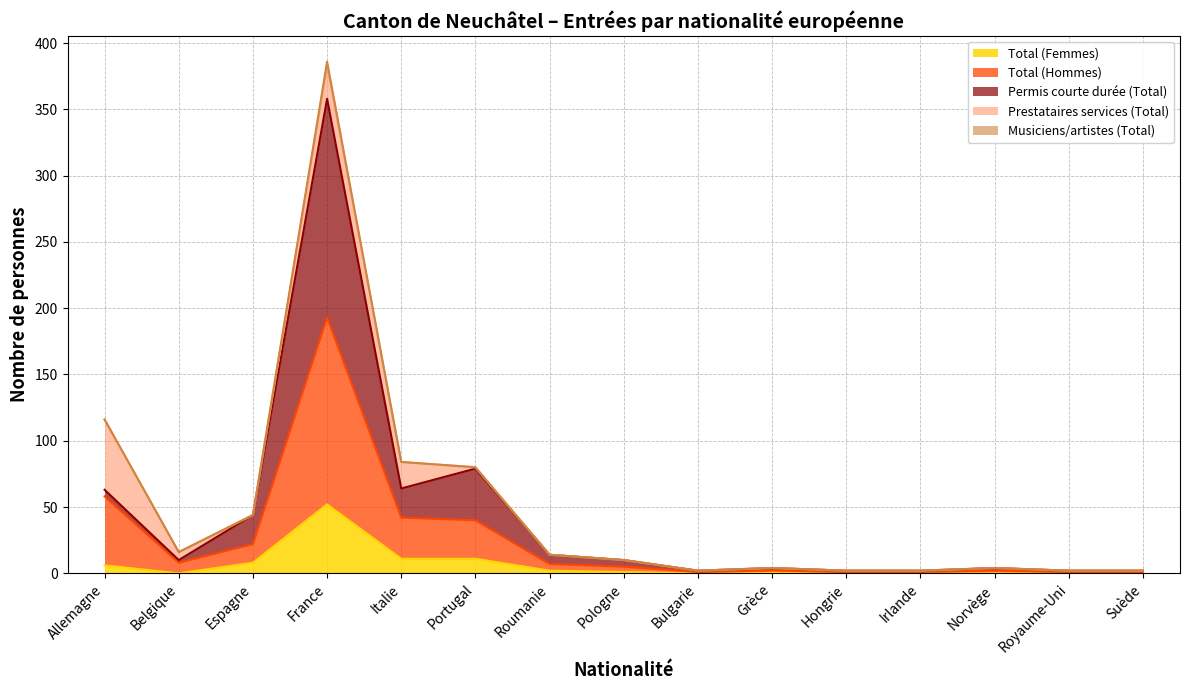

Which category has the highest value in the Total (Femmes) series?

France